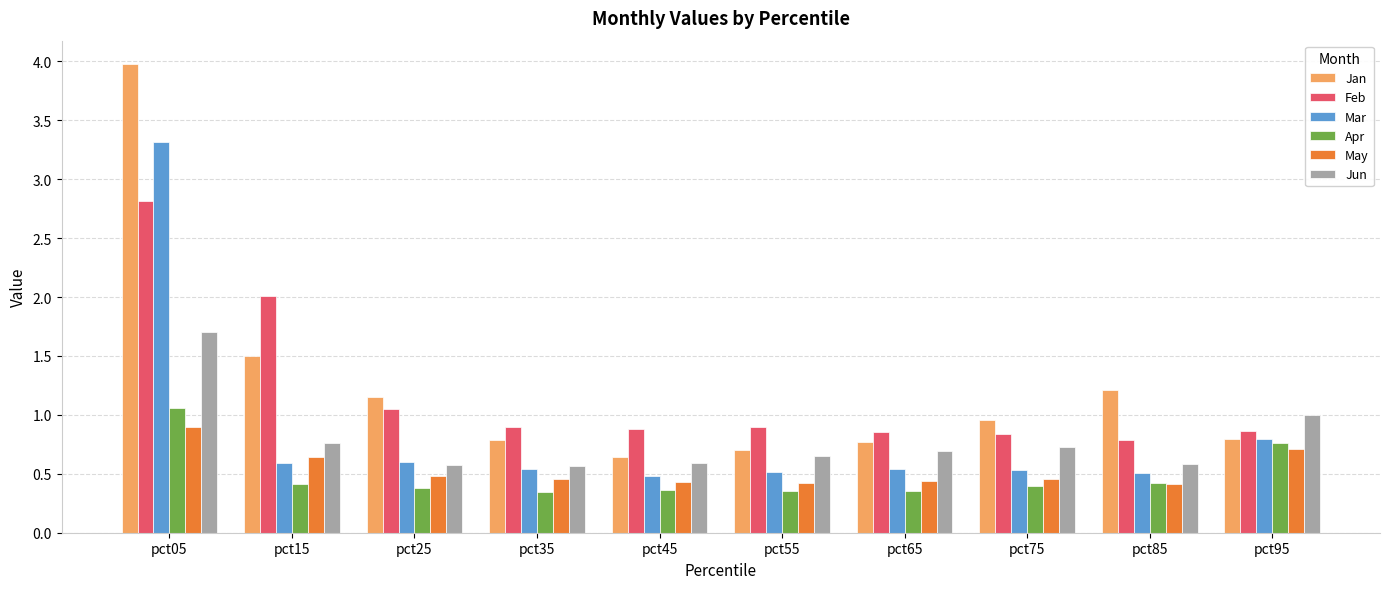

What are all the series names shown in the legend?

Jan, Feb, Mar, Apr, May, Jun